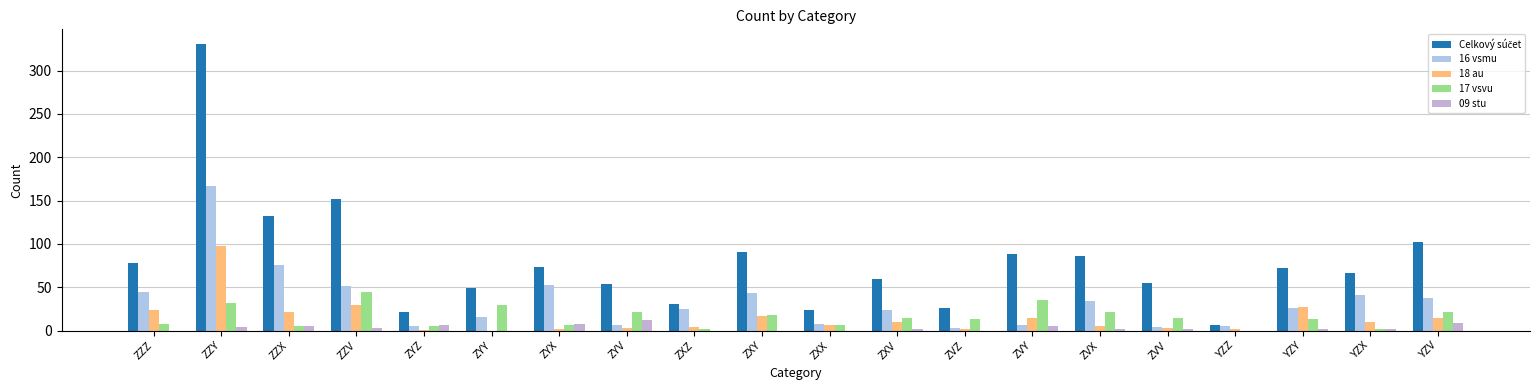

What is the difference between the highest and lowest values at YZV?

93